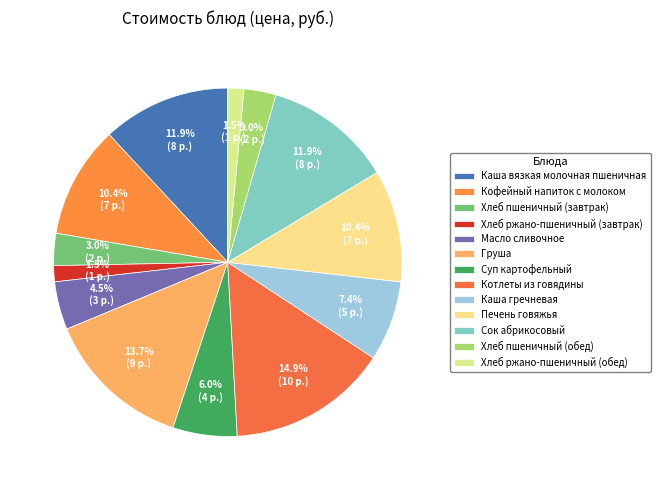

To the nearest percent, what portion does Хлеб пшеничный (обед) represent?

3%